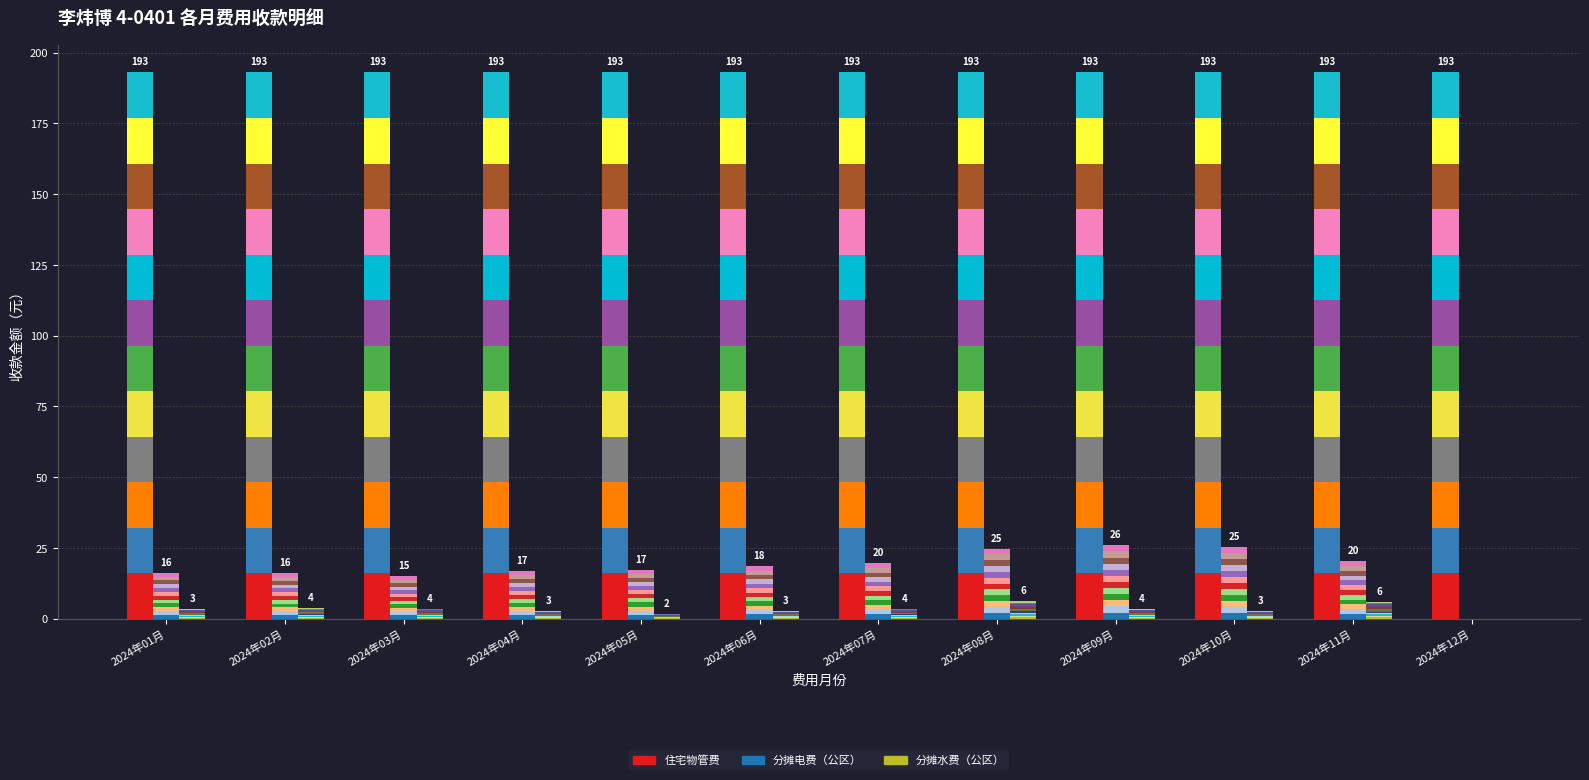

Reading left to right, extract all data points from this chart.

分摊电费（公区）: 2024年01月=1.4	2024年02月=1.3	2024年03月=1.3	2024年04月=1.4	2024年05月=1.4	2024年06月=1.5	2024年07月=1.6	2024年08月=2.1	2024年09月=2.2	2024年10月=2.1	2024年11月=1.7	2024年12月=0.0
分摊水费（公区）: 2024年01月=0.3	2024年02月=0.3	2024年03月=0.3	2024年04月=0.2	2024年05月=0.1	2024年06月=0.2	2024年07月=0.3	2024年08月=0.5	2024年09月=0.3	2024年10月=0.2	2024年11月=0.5	2024年12月=0.0